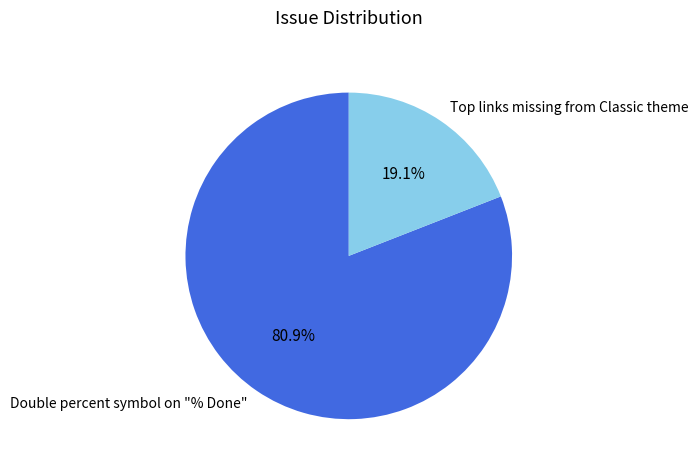

What portion of the pie excludes Double percent symbol on "% Done"?

19.1%